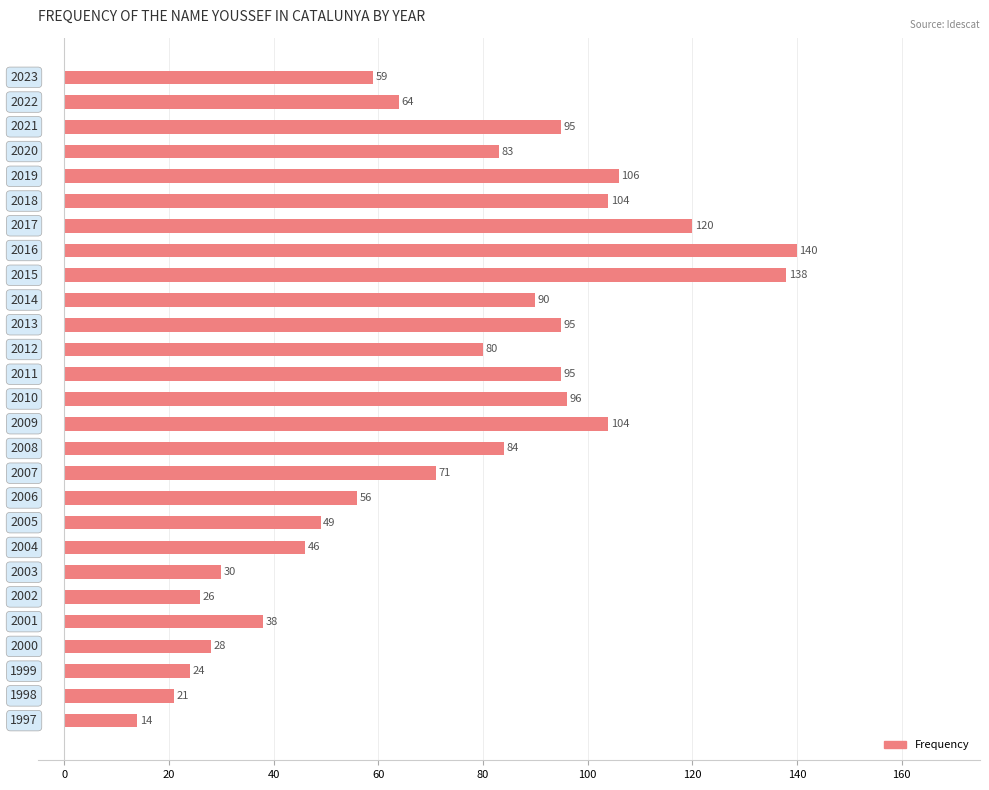

What is the sum of all values?

1956